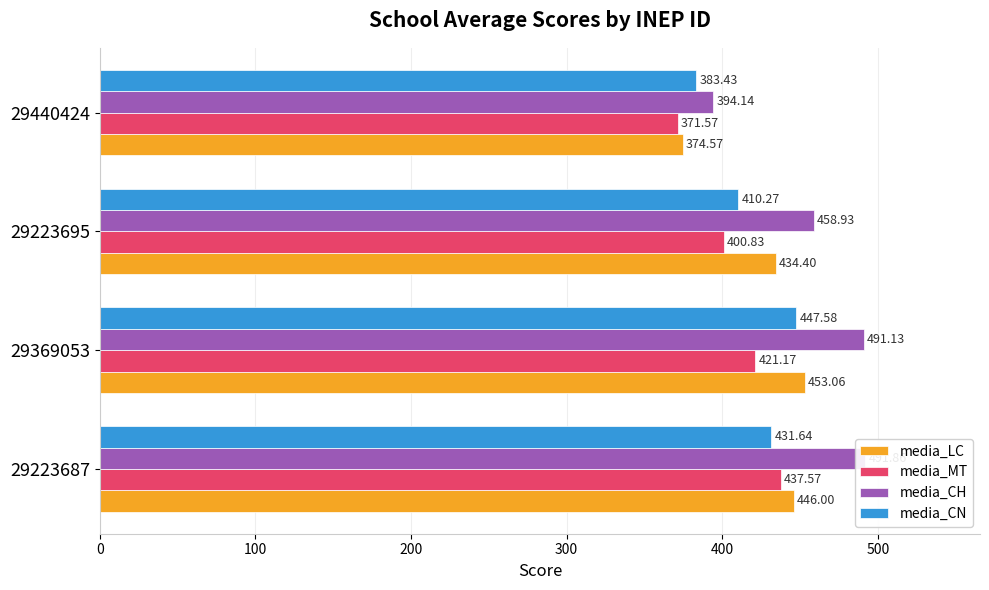

Which series has the largest range (max minus min)?

media_CH